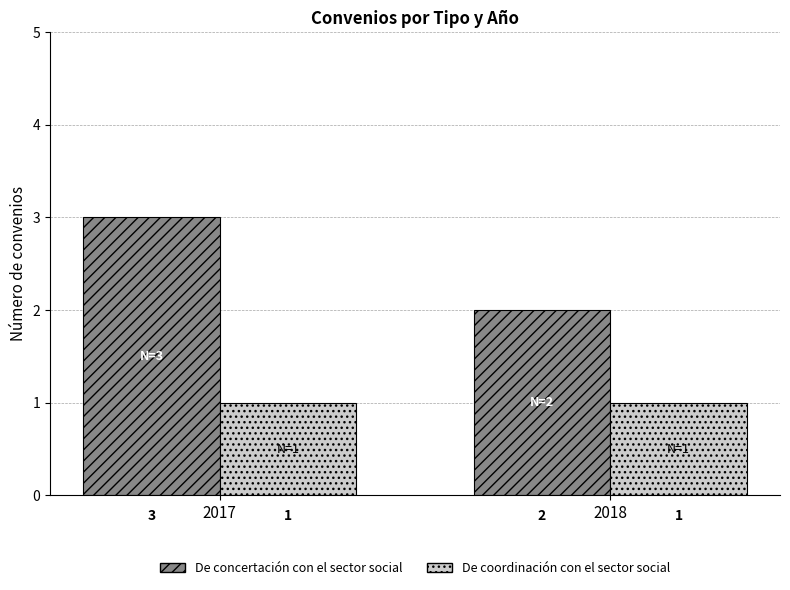

How many data points does each series have?

2